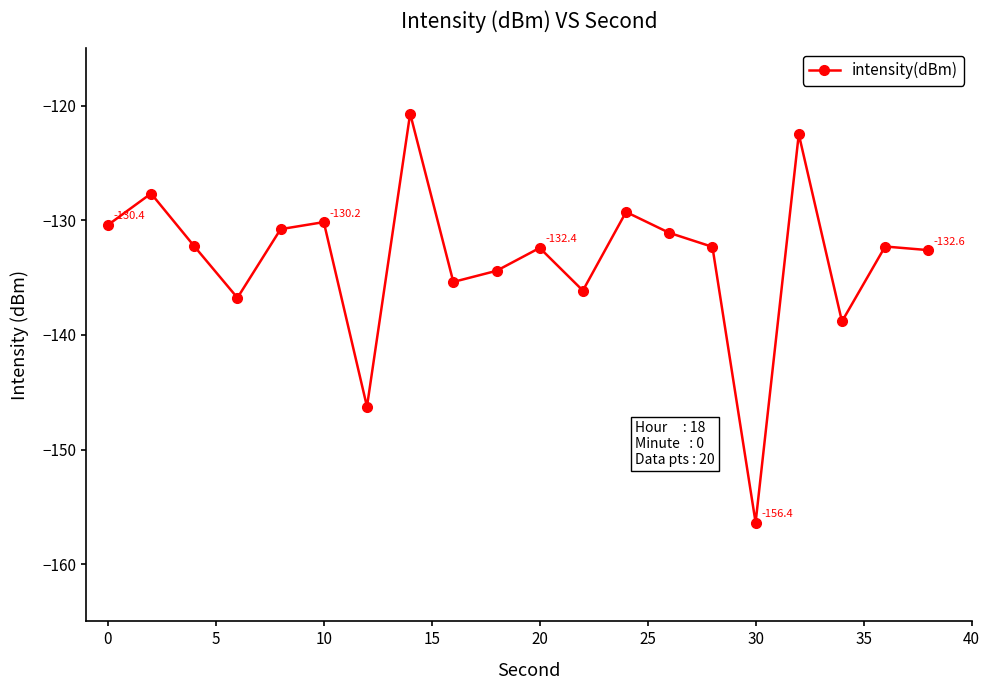

What is the minimum value shown in the chart?

-156.4